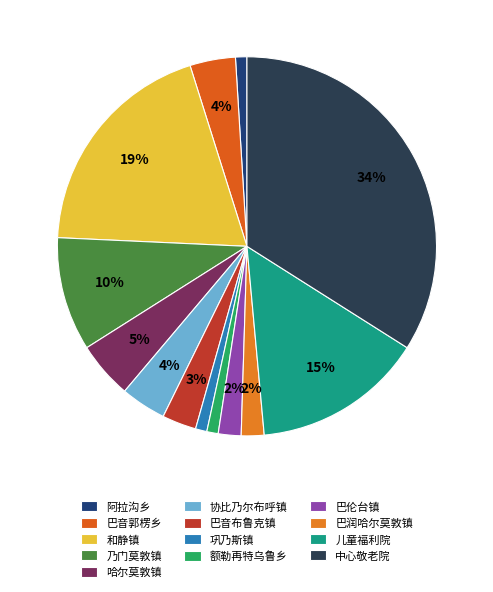

Which category has the smallest portion of the pie?

阿拉沟乡